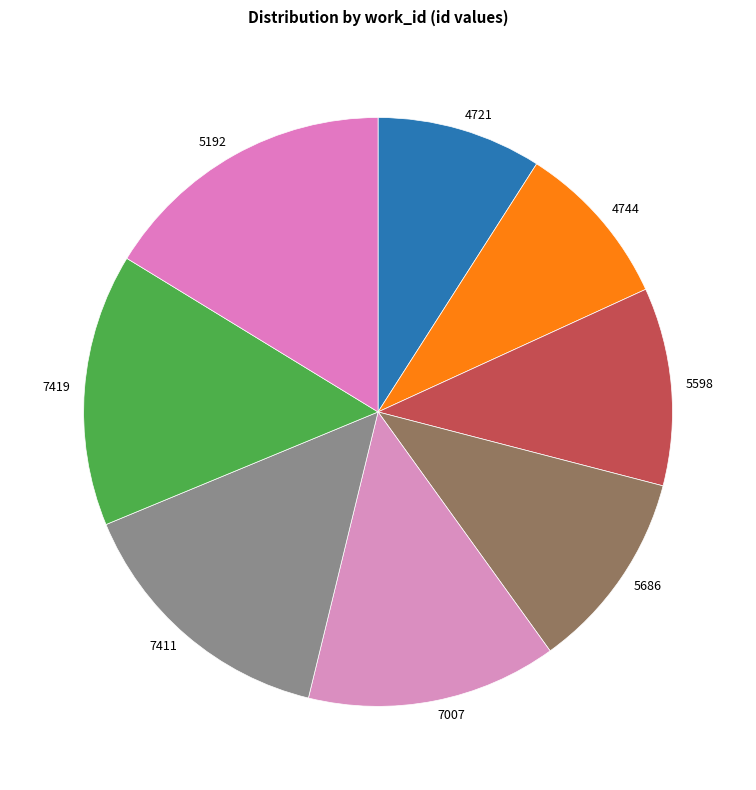

Is 4721 the majority of the pie?

No